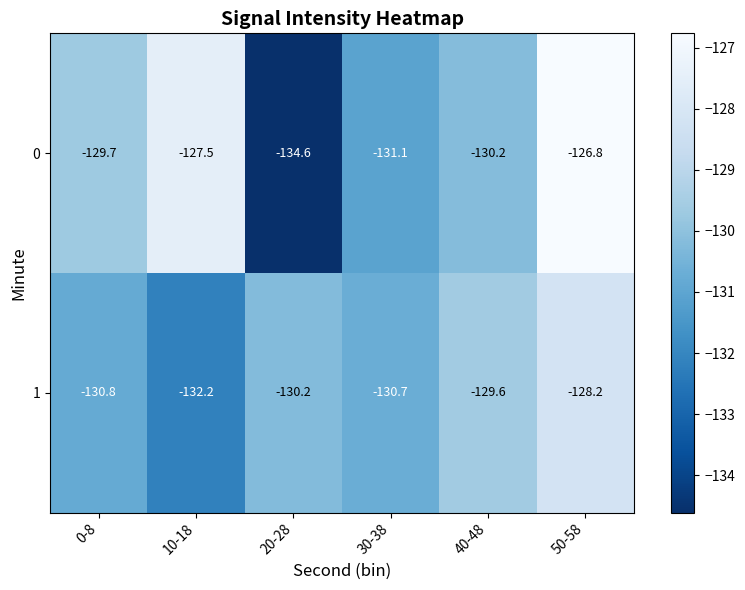

Which series has the largest total across all categories?

0